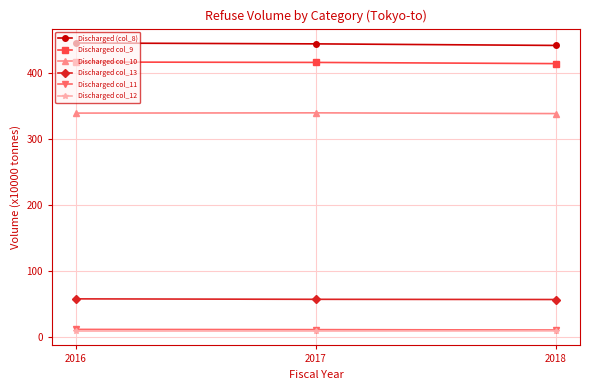

The Discharged col_10 series shows 338.9 at 2016. True or false?

True